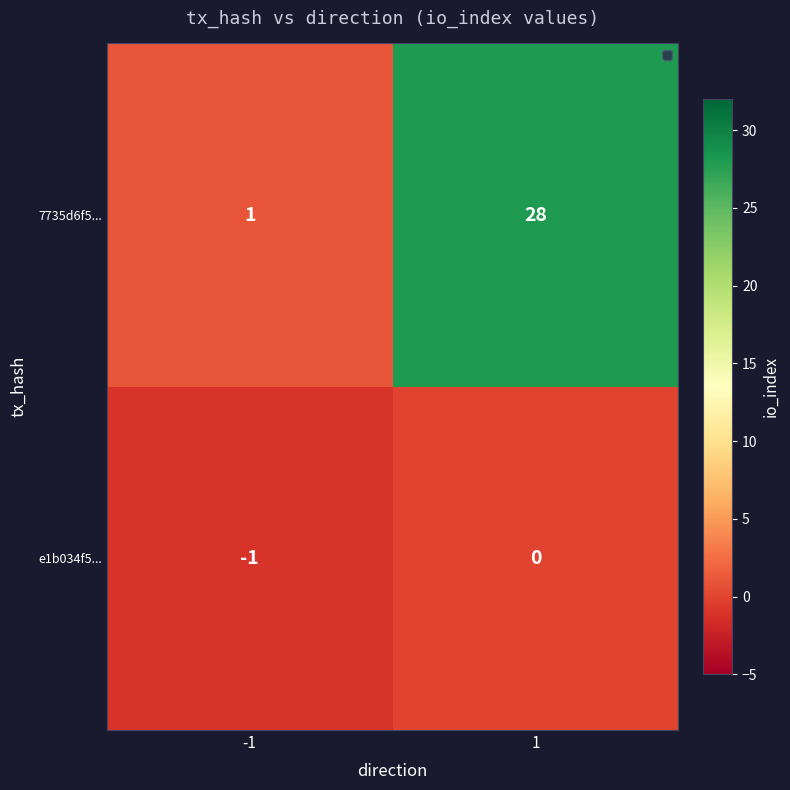

How many negative values does the e1b034f5... series have?

1